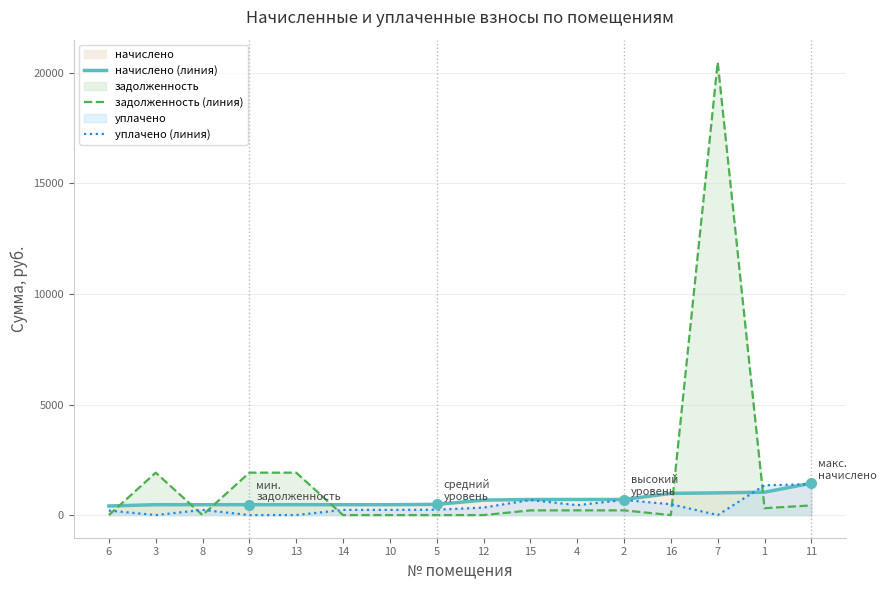

At how many categories does at least one series exceed 194?

16